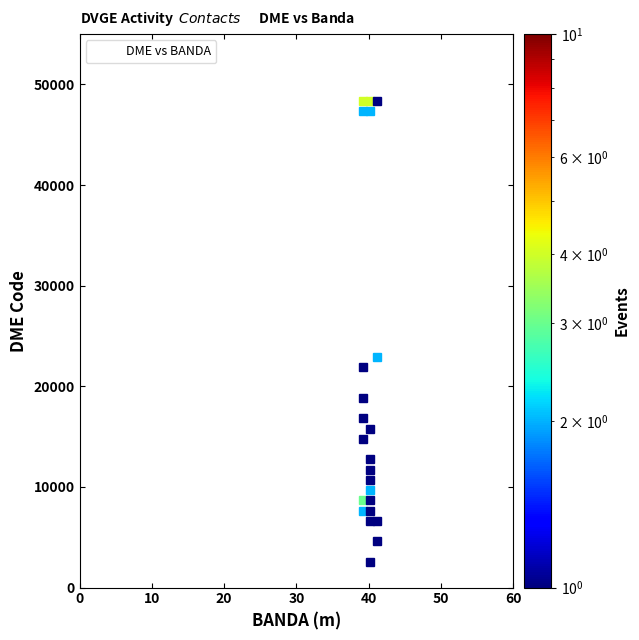

What Y value in the scatter plot is closest to 25681?

23395.9